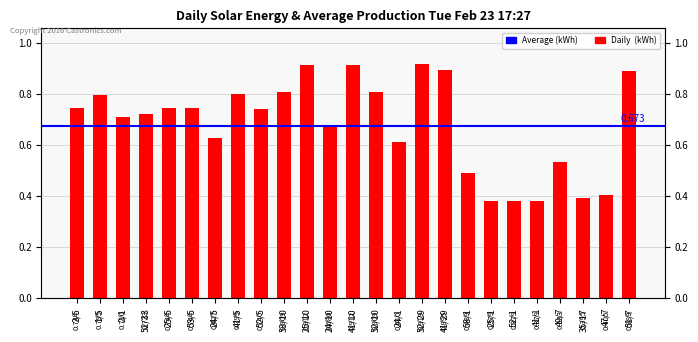

Reading right to left, extract all data points from this chart.

0.9	0.4	0.4	0.5	0.4	0.4	0.4	0.5	0.9	0.9	0.6	0.8	0.9	0.7	0.9	0.8	0.7	0.8	0.6	0.7	0.7	0.7	0.7	0.8	0.7